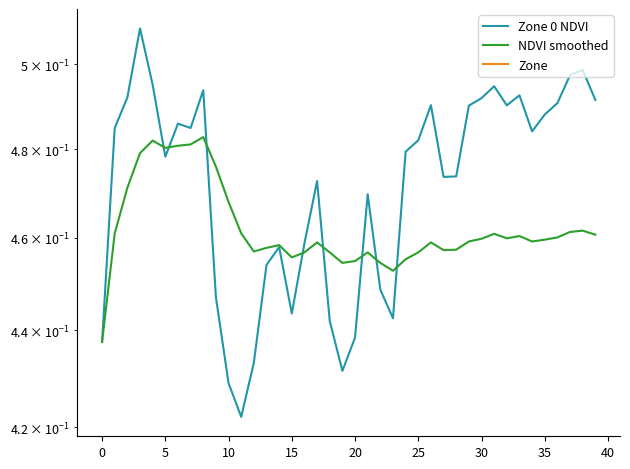

Does the chart have visible grid lines?

No